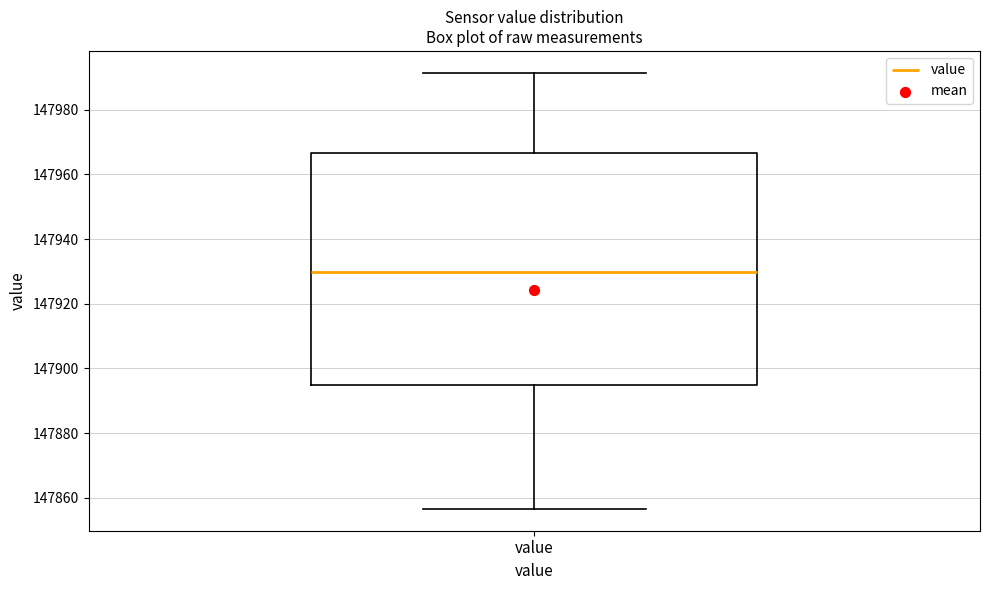

Transcribe this box plot: give where the median line is, the range the box spans, and where the two whiskers end, as read against the y-axis. The values are not printed on the chart, so give them approximately, as read against the axis.

median 147930, box 147894 to 147966, whiskers 147856 to 147992